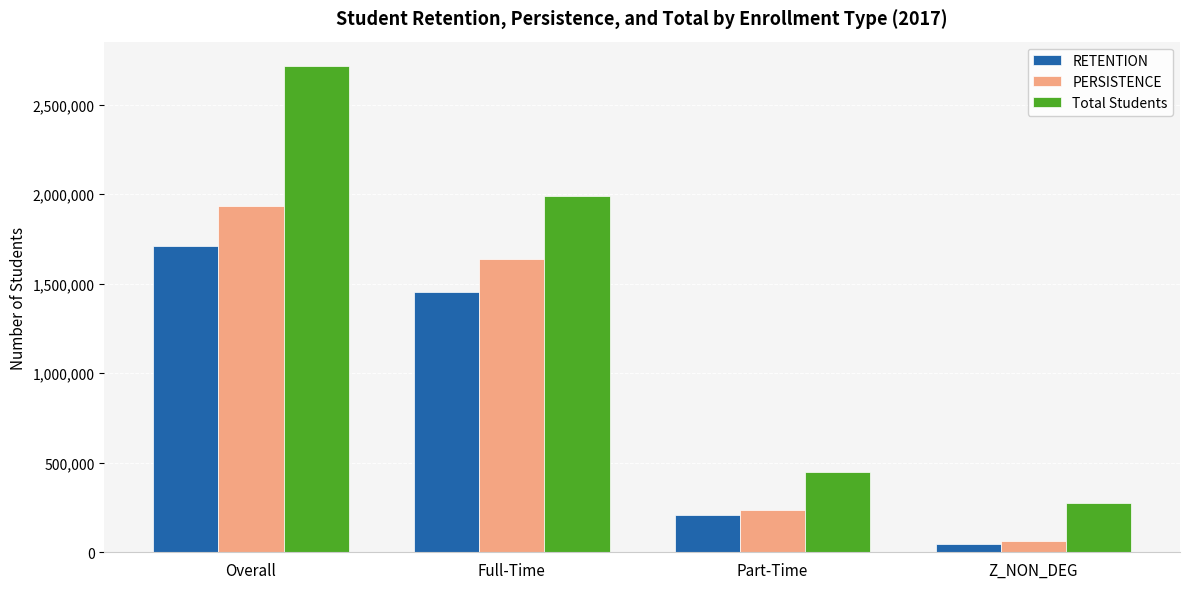

Reading right to left, what are all the values shown in this chart?

RETENTION: 47309	208200	1455560	1711069
PERSISTENCE: 63765	237292	1635405	1936462
Total Students: 277130	451034	1987786	2715950